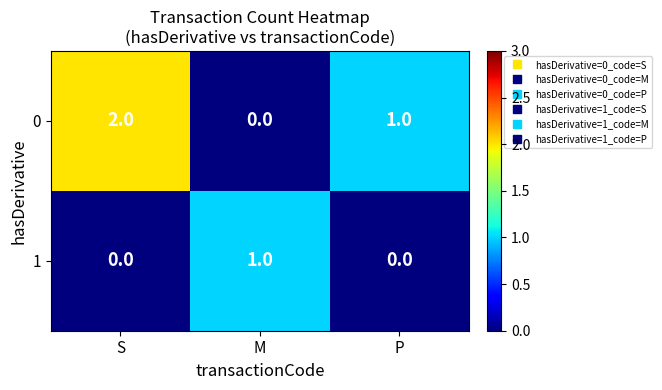

At which label does 1 reach its peak?

M